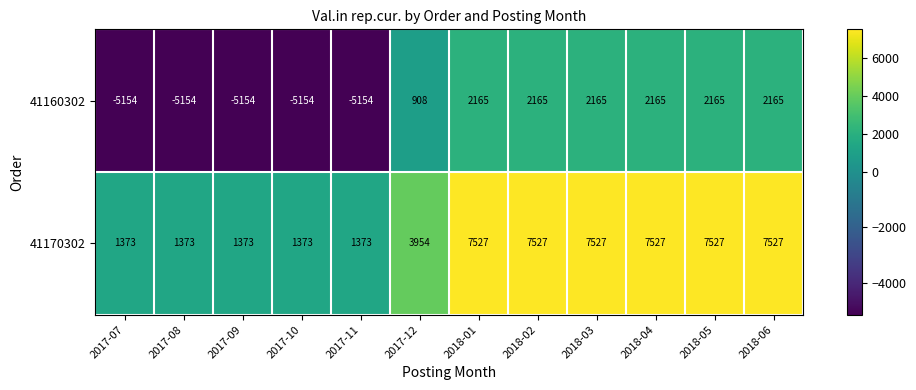

List the series in order of their peak value, highest first.

41170302, 41160302